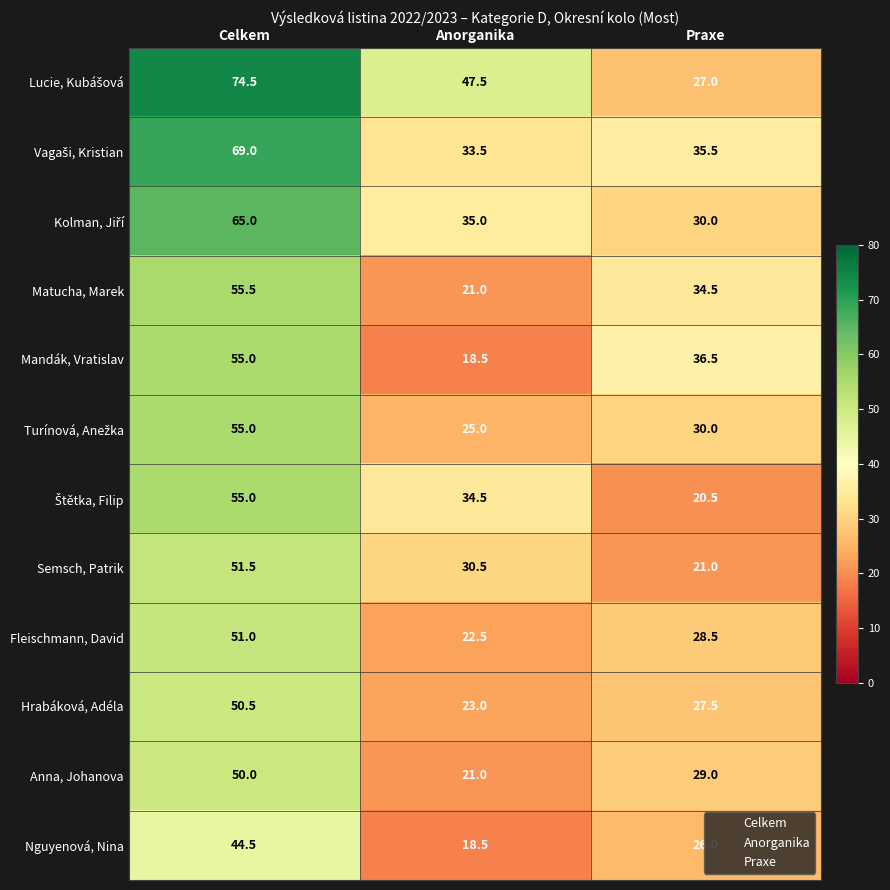

List the labels in order of Hrabáková, Adéla value, smallest first.

Anorganika, Praxe, Celkem